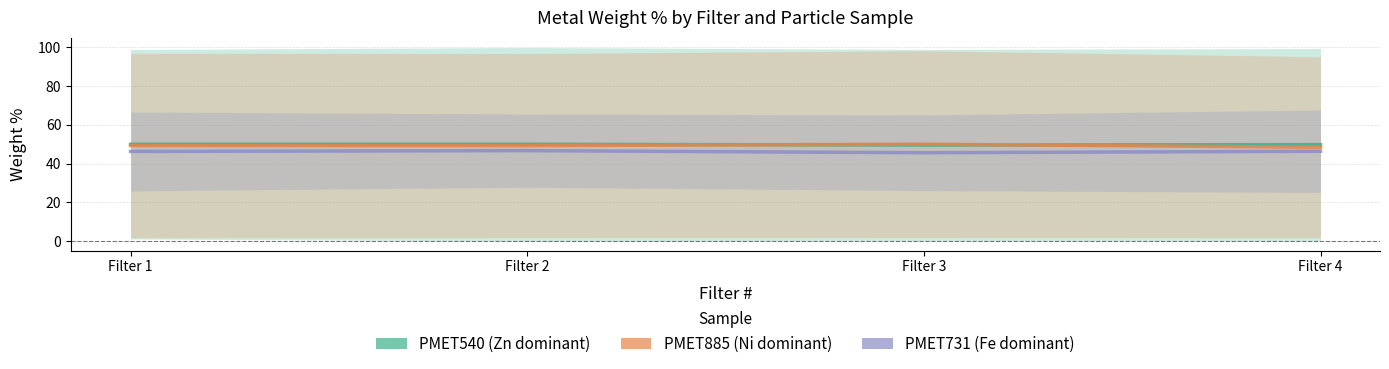

How many intersections are there between PMET885 and PMET540?

2